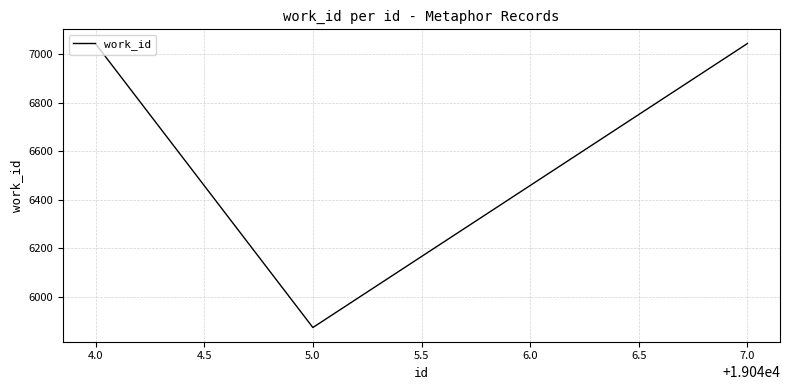

At which category does the chart reach its minimum across all series?

5.0